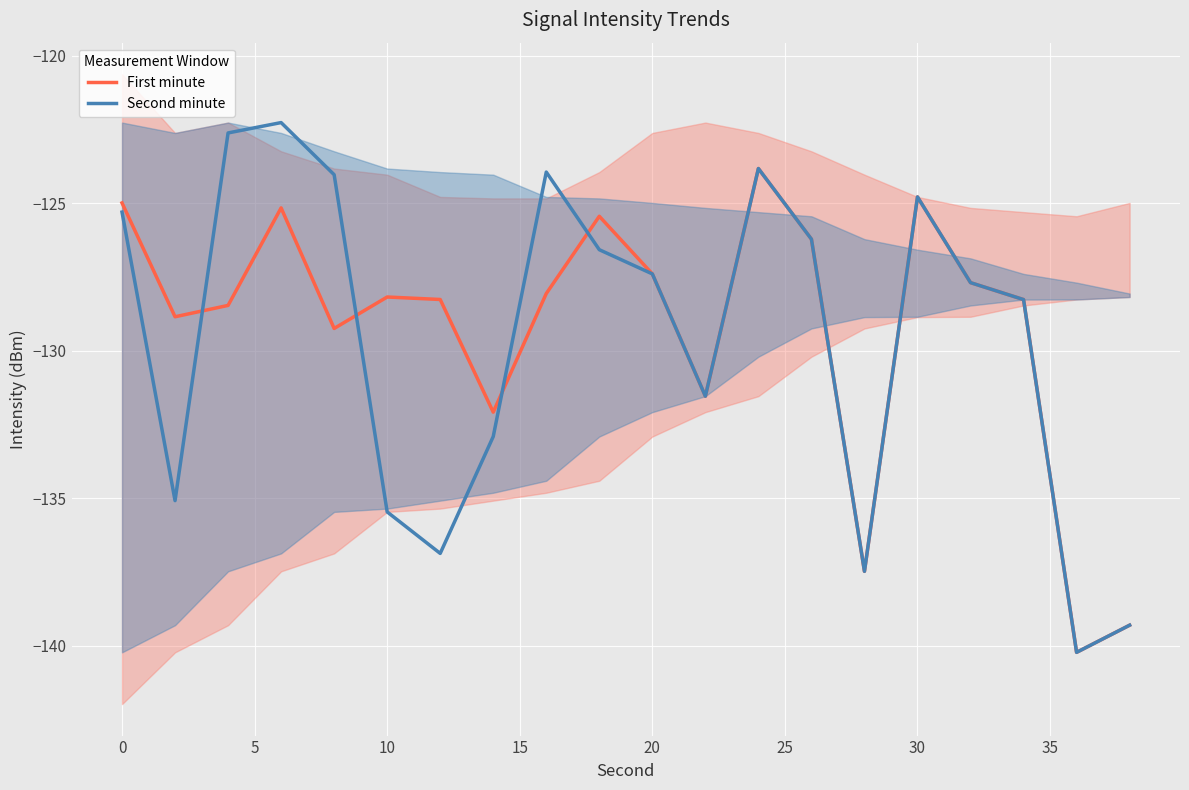

What value does the First minute series have at 10?

-128.2